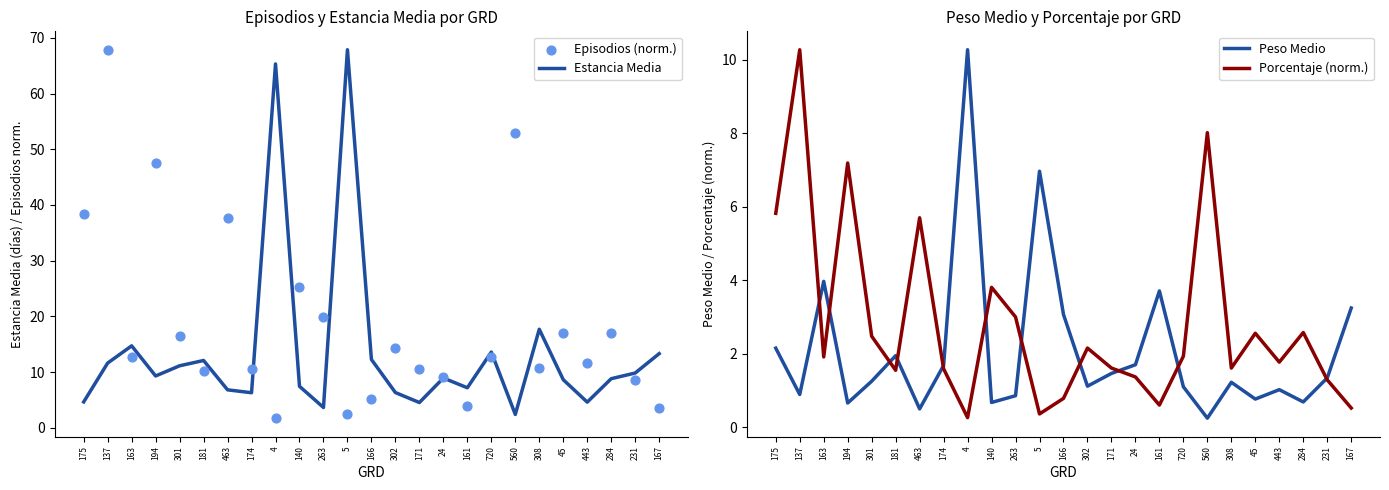

At how many categories does at least one series exceed 11?

20